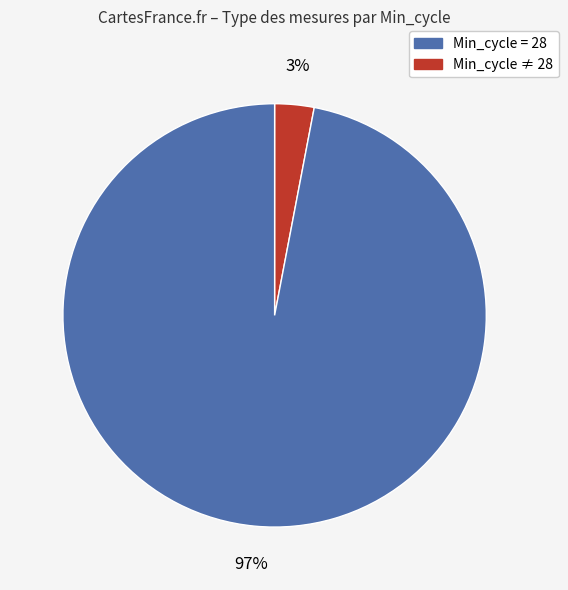

Is there a majority slice in this chart?

Yes